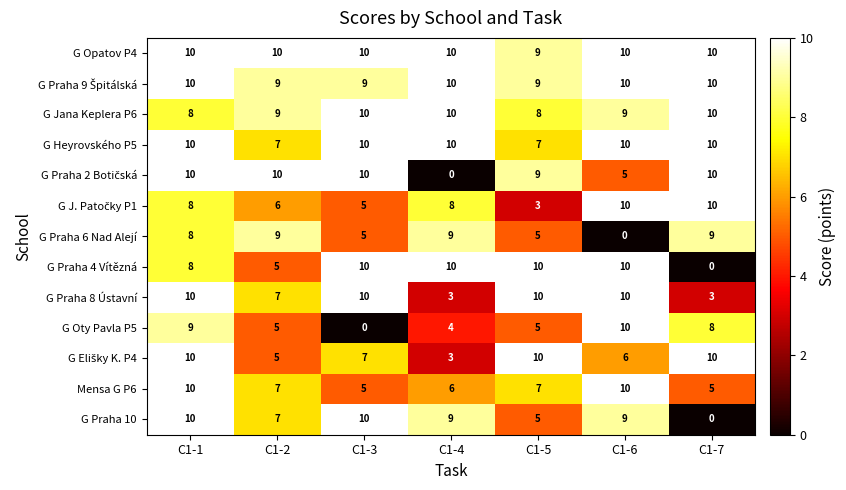

What is the greatest value displayed?

10